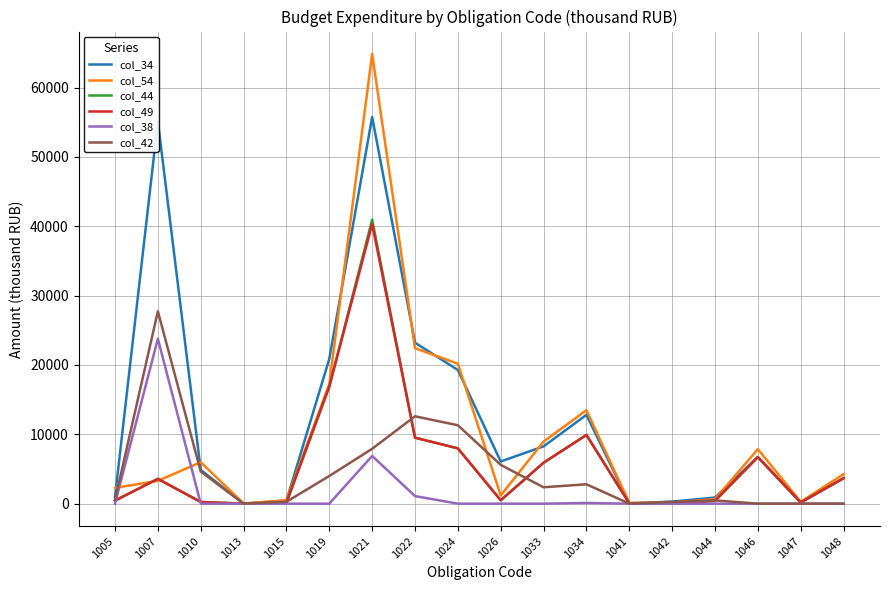

What is the greatest value displayed?

64829.4